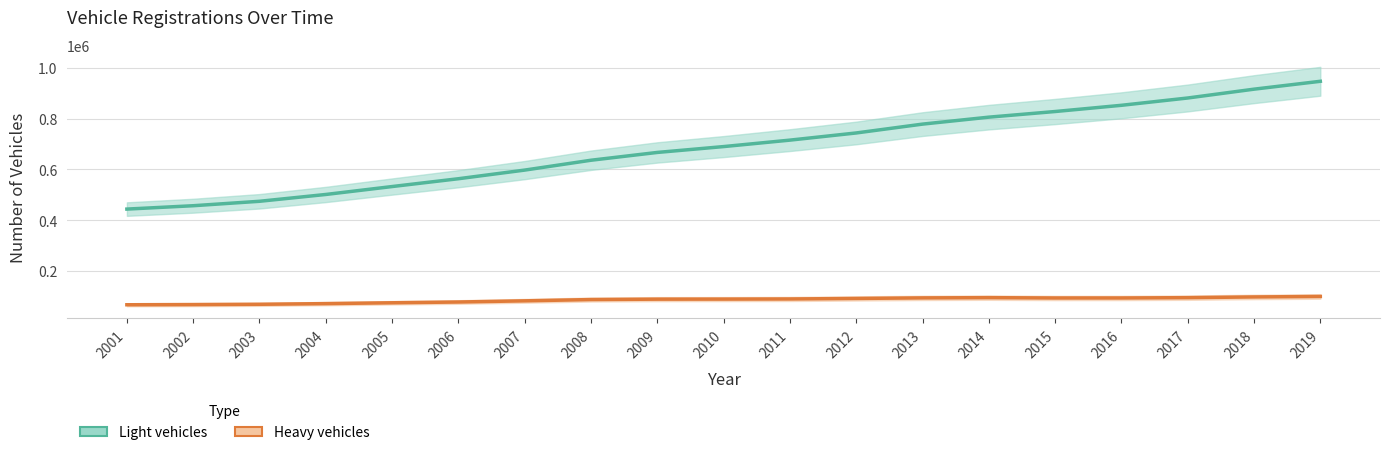

Which series has the largest range (max minus min)?

Light vehicles